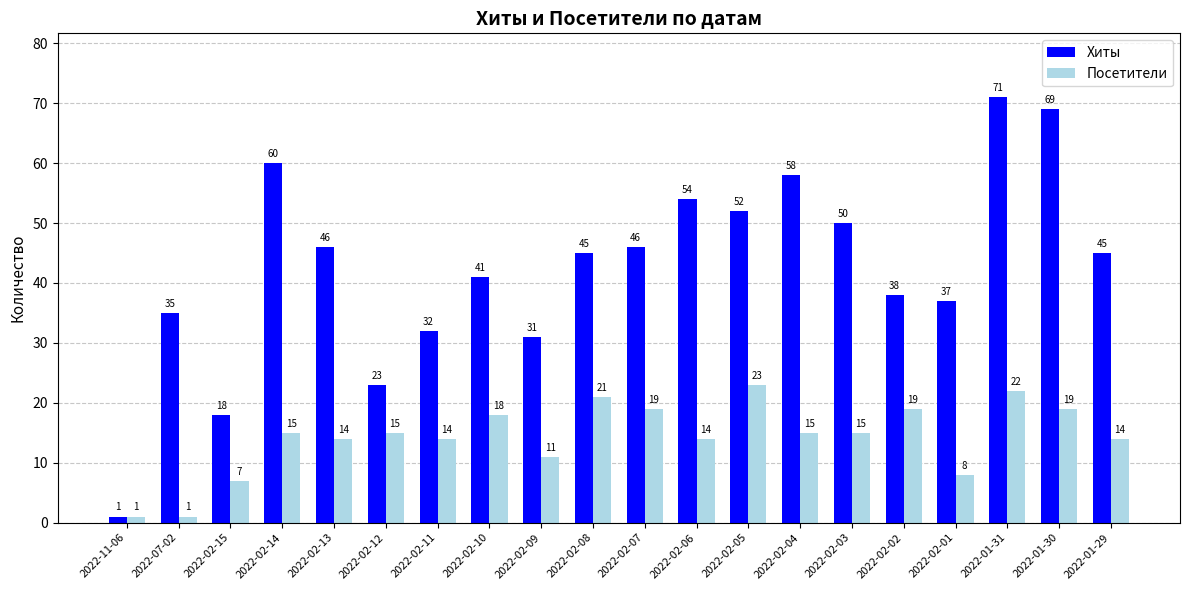

At which label is Хиты closest to 36?

2022-07-02